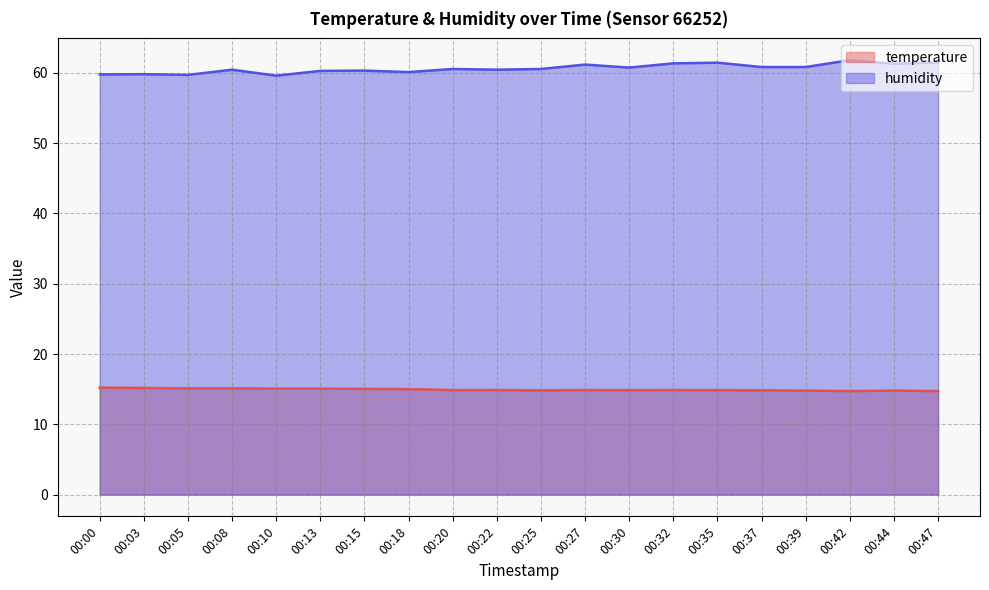

How many lines are shown in the chart?

2